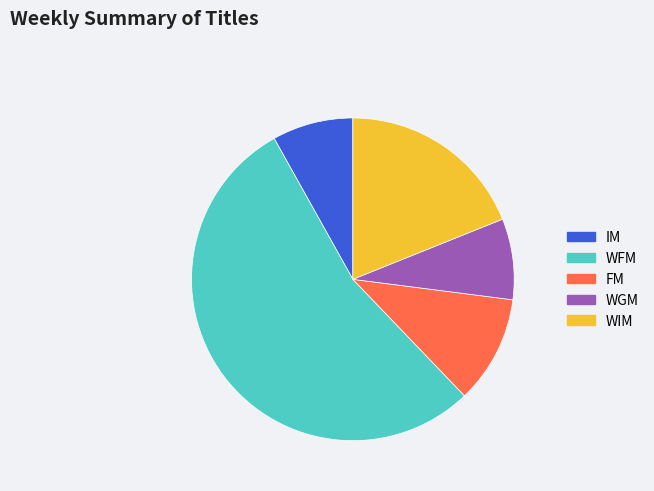

How many slices are in this pie chart?

5